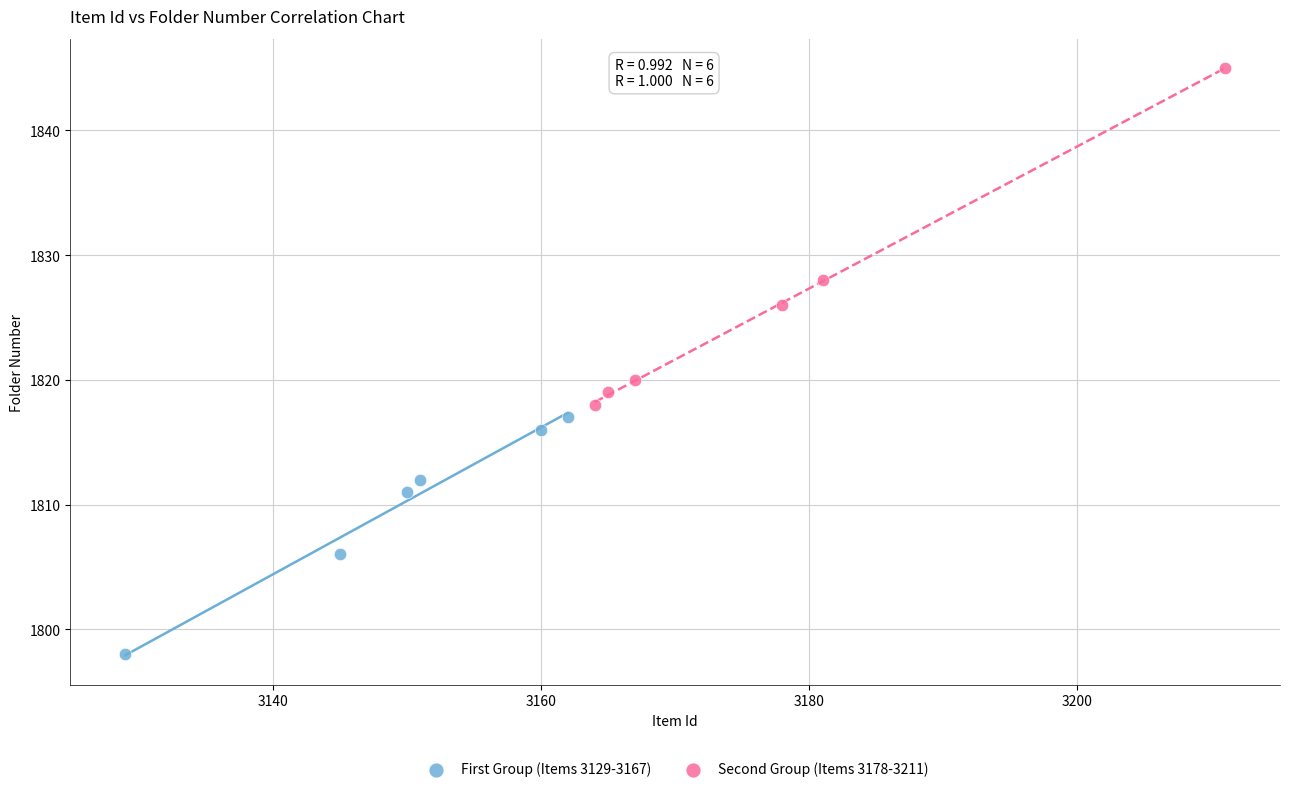

Which series contains the lowest Y value?

First Group (Items 3129-3167)